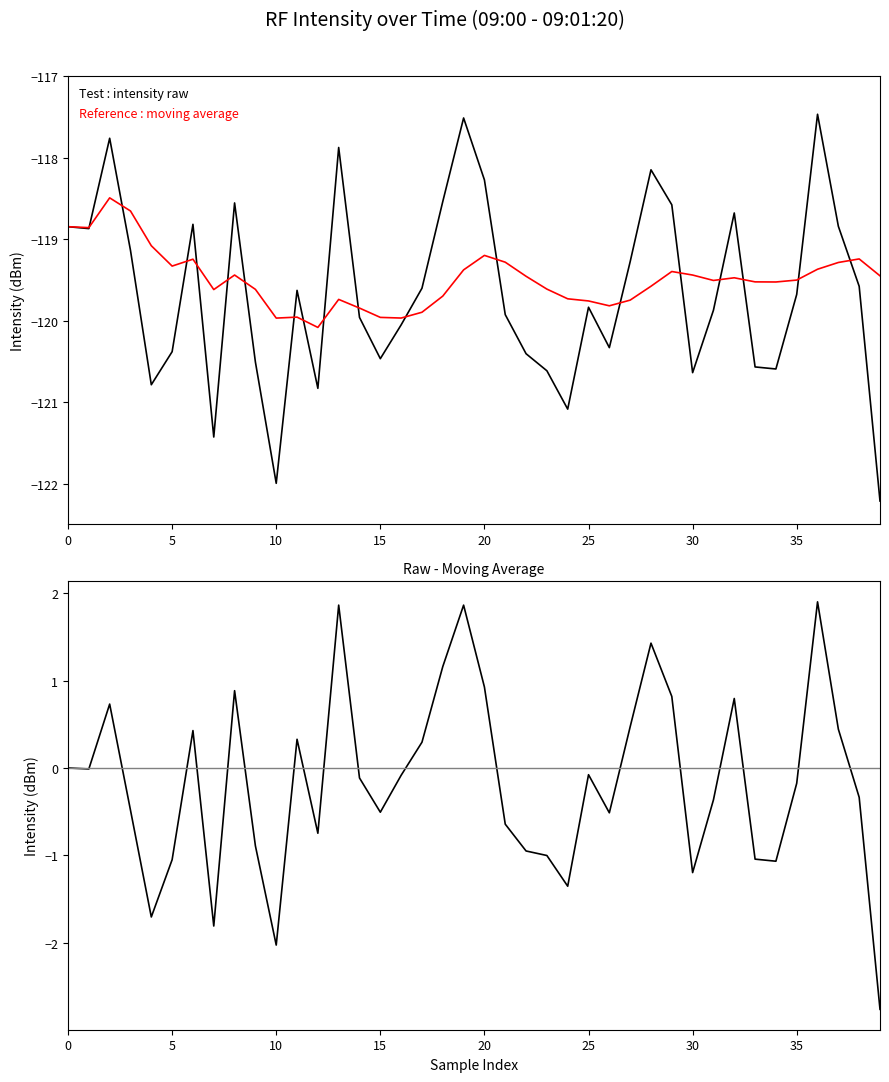

What is the difference between the second highest and second lowest values in the Test : intensity raw series?

4.5